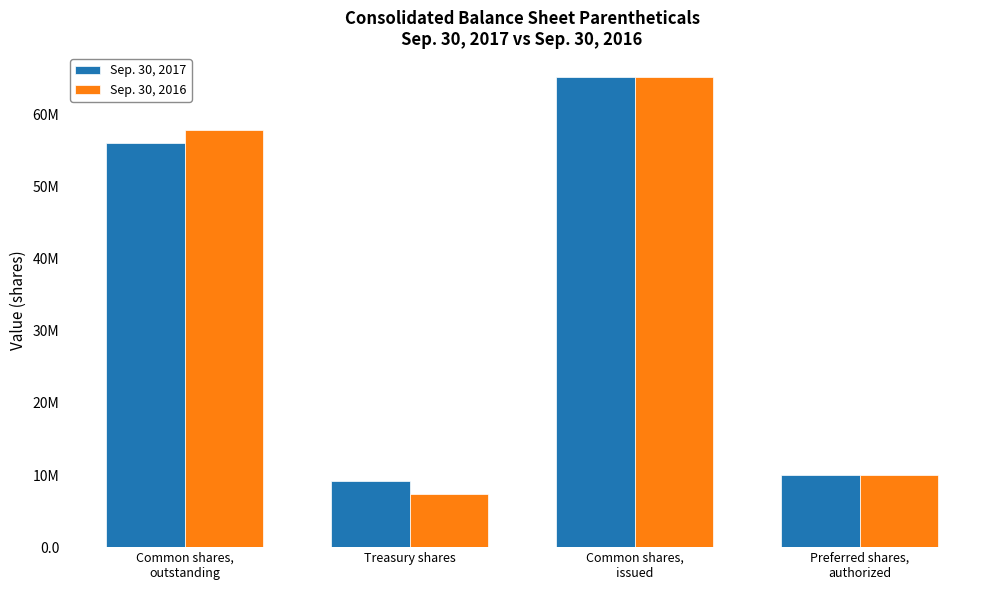

At which label does Sep. 30, 2017 reach its peak?

Common shares,
issued